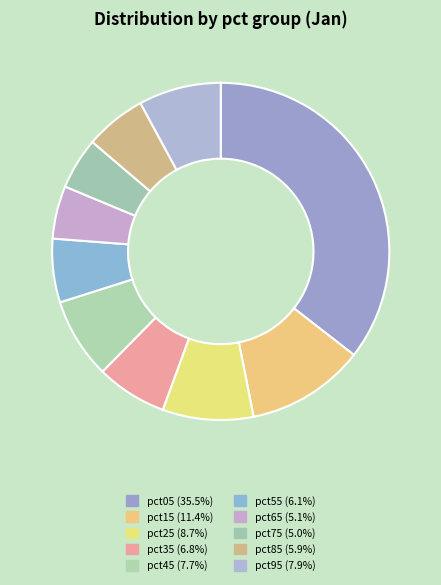

To the nearest percent, what is the average slice percentage?

10%